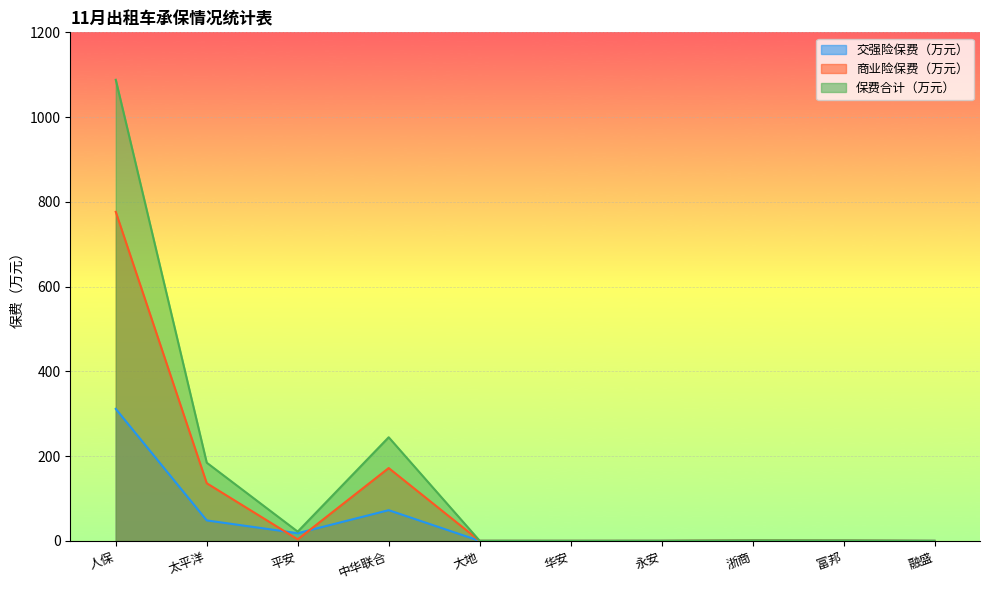

What is the label of the 10th point from the right?

人保